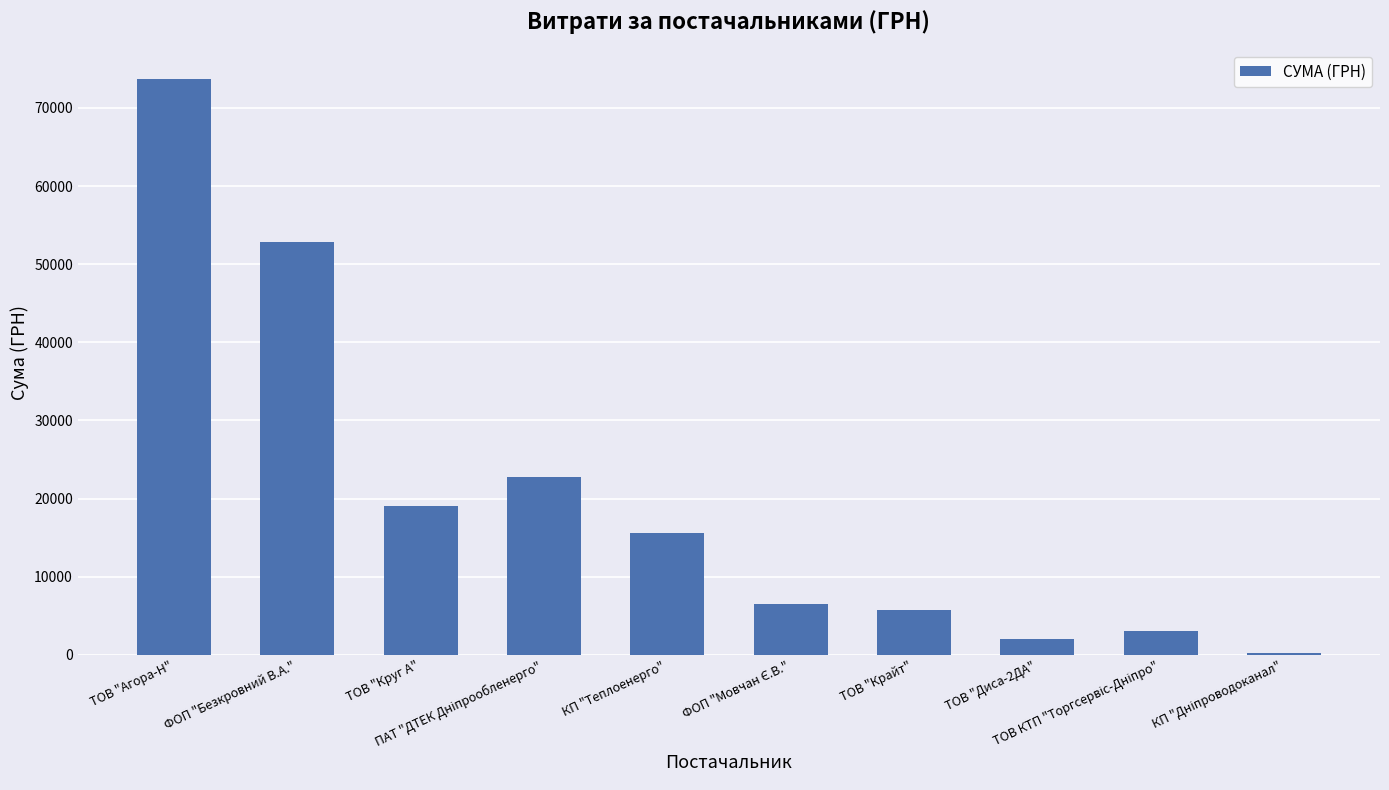

What is the value of the 3rd bar from the left?

19019.5